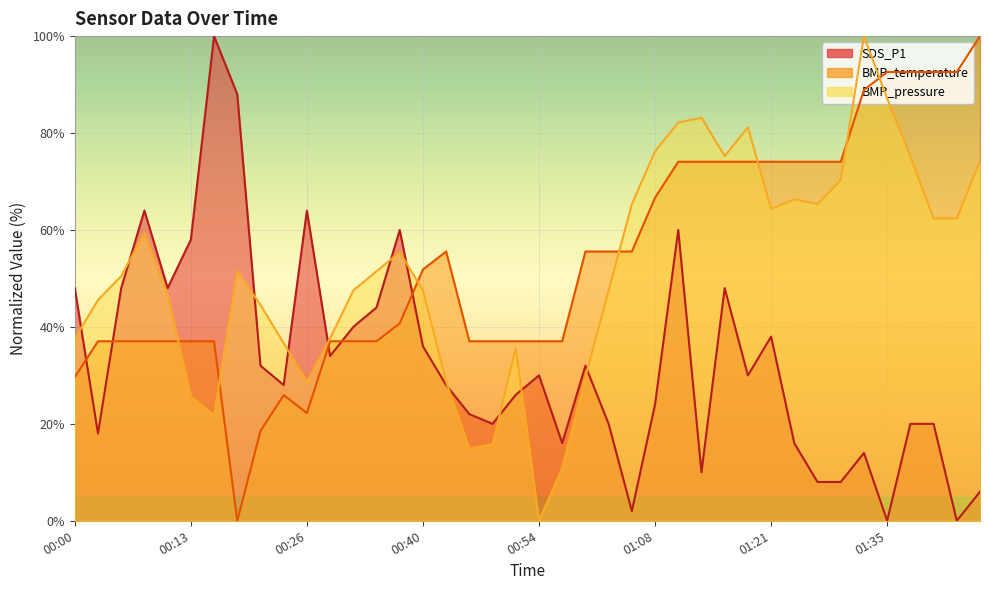

What value does the BMP_pressure series have at 01:02?

47.5